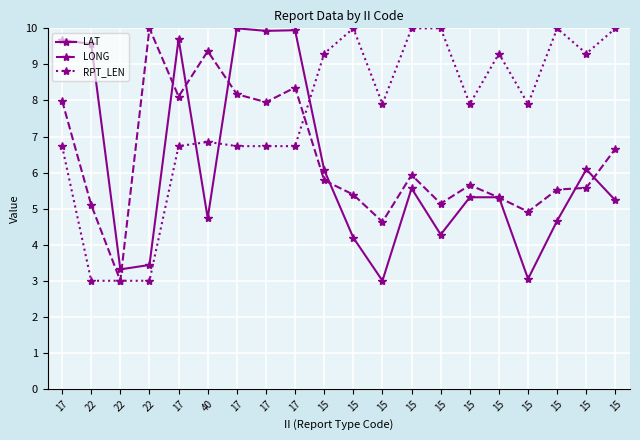

What is the greatest value displayed?

10.0